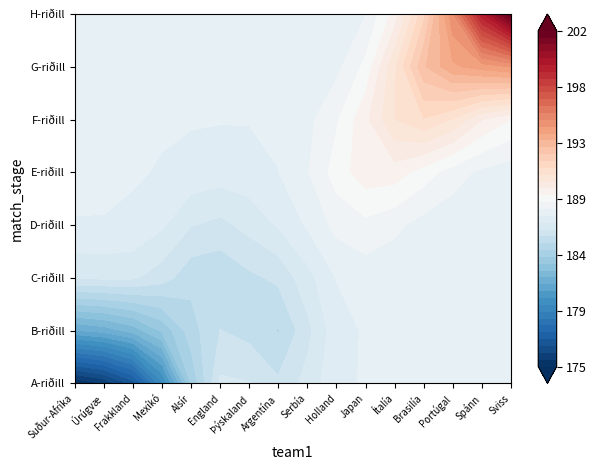

The value of A-riðill at Frakkland is 231. True or false?

False